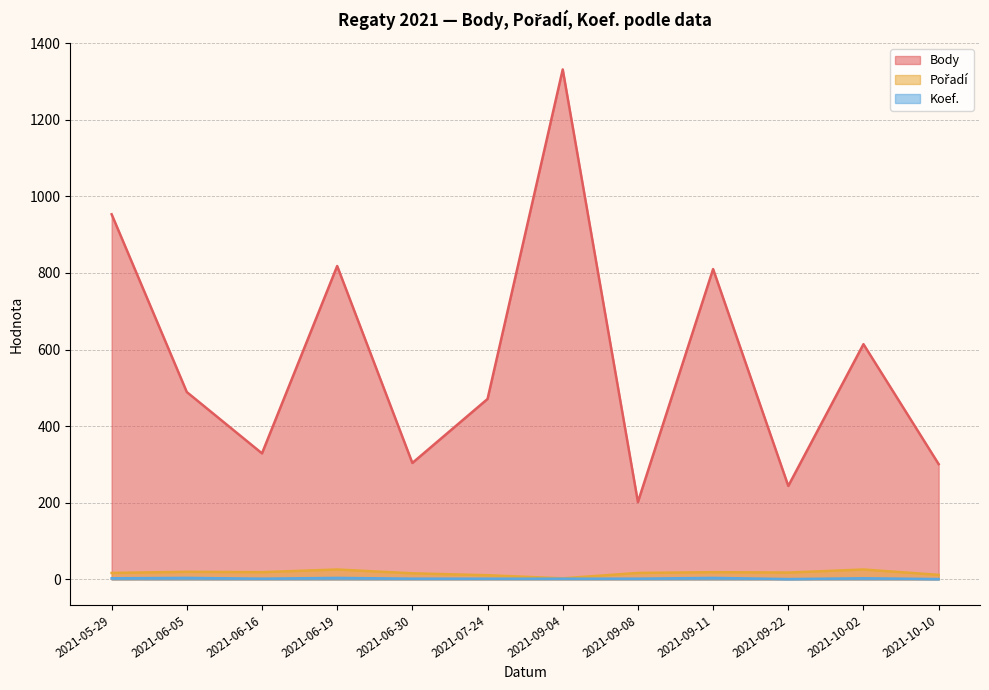

Which category has the lowest value in the Pořadí series?

2021-09-04